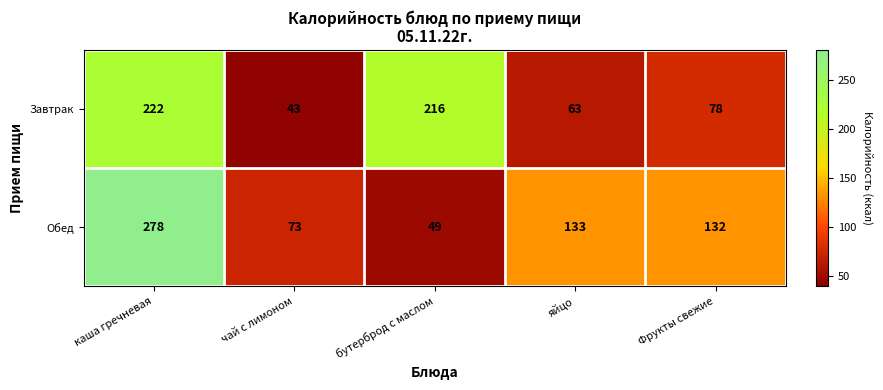

The value of Завтрак at яйцо is 104. True or false?

False